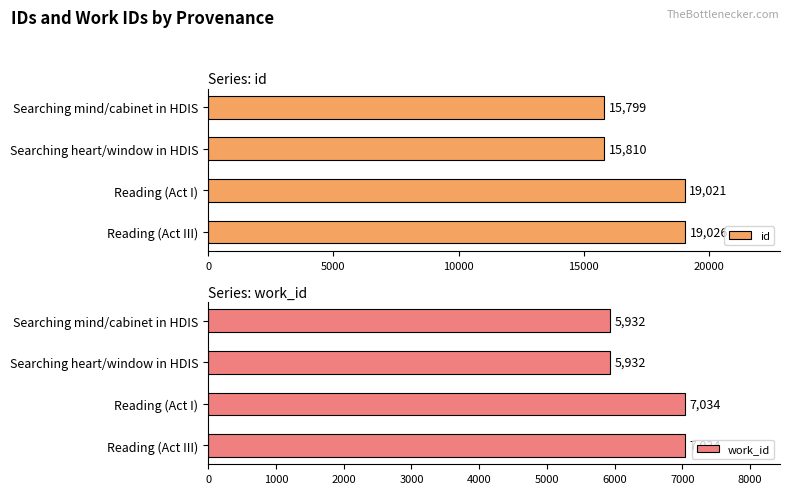

What is the greatest value displayed?

19026